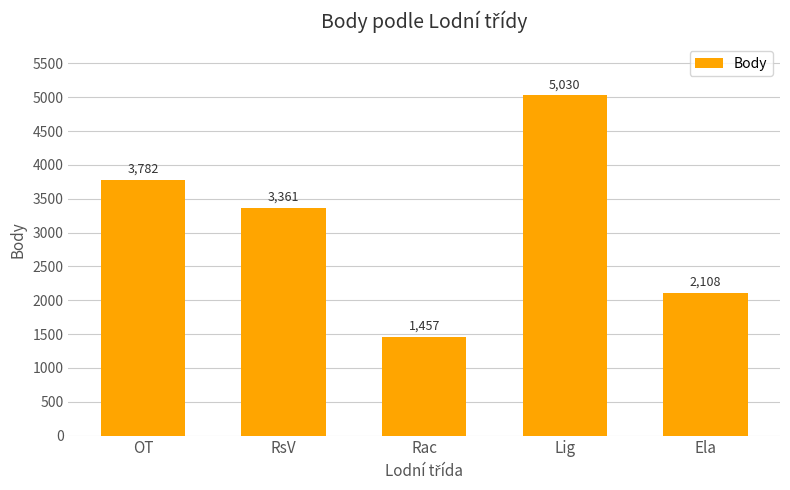

What is the sum of all values?

15738